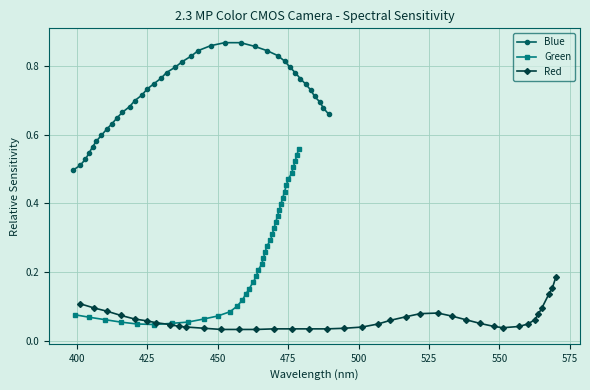

Count the Blue values in the range 0 to 1.

38